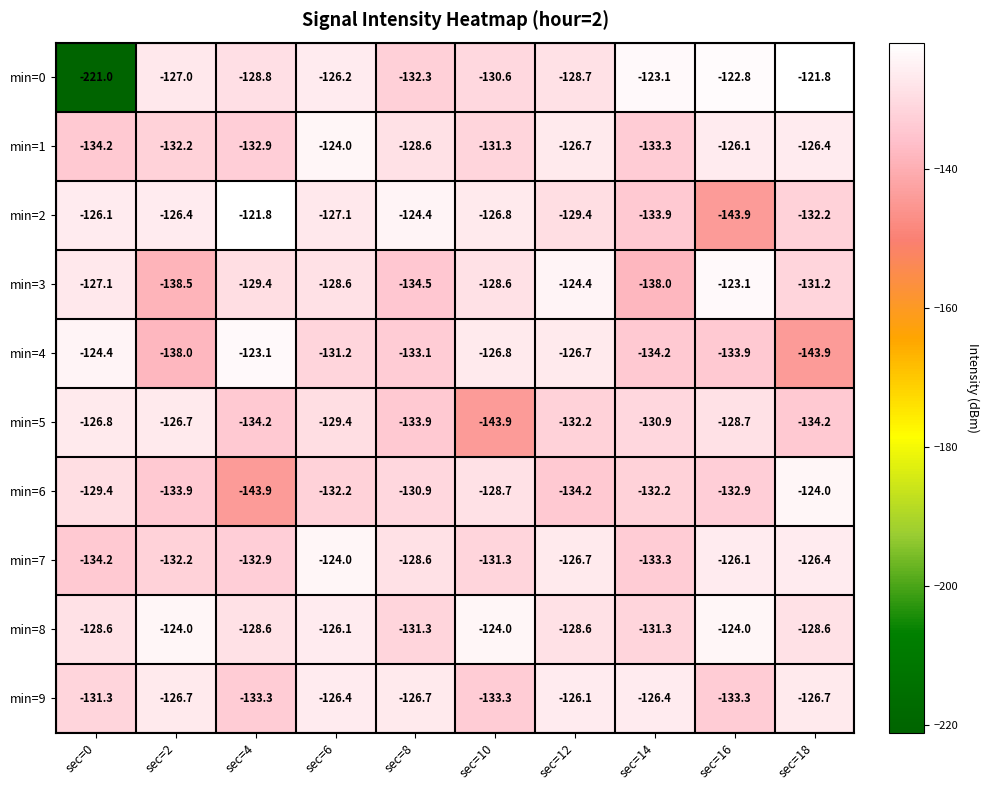

The value of min=6 at sec=12 is -190.1. True or false?

False